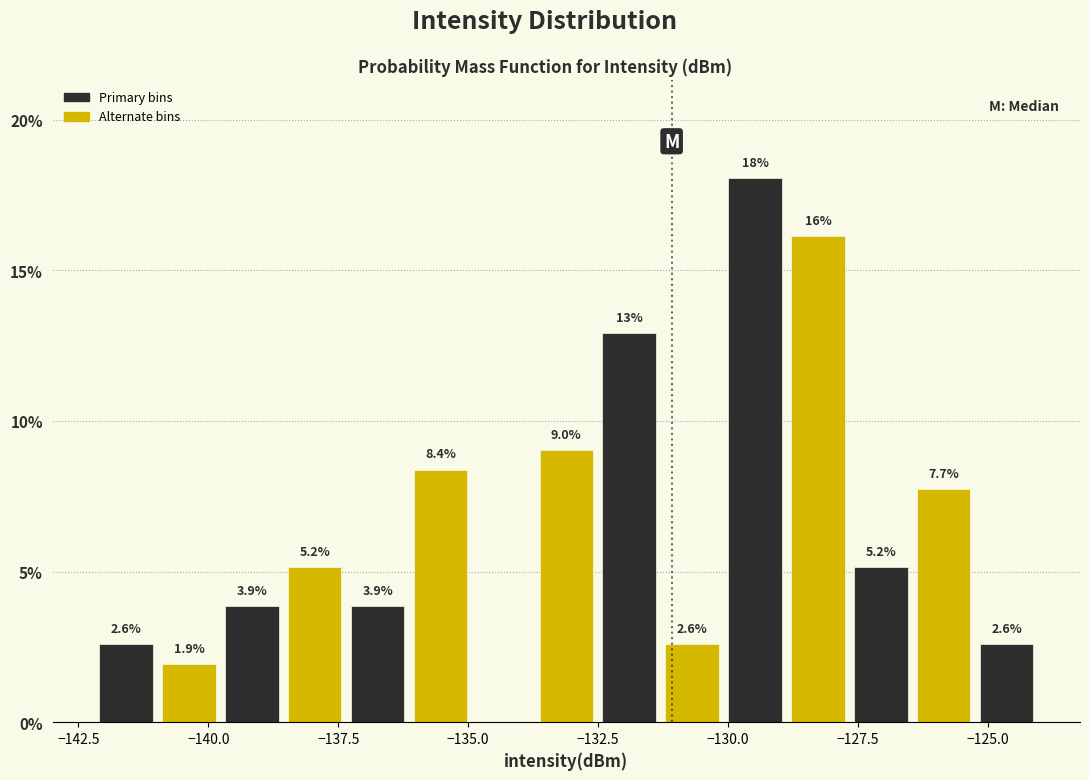

Read against the x-axis, roughly where is the centre of the tallest bar?

-129.5